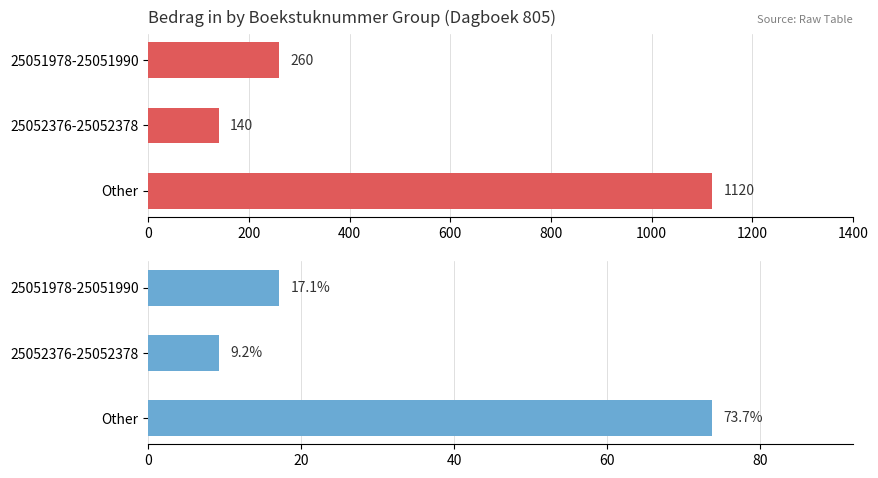

How many groups of bars are there?

3